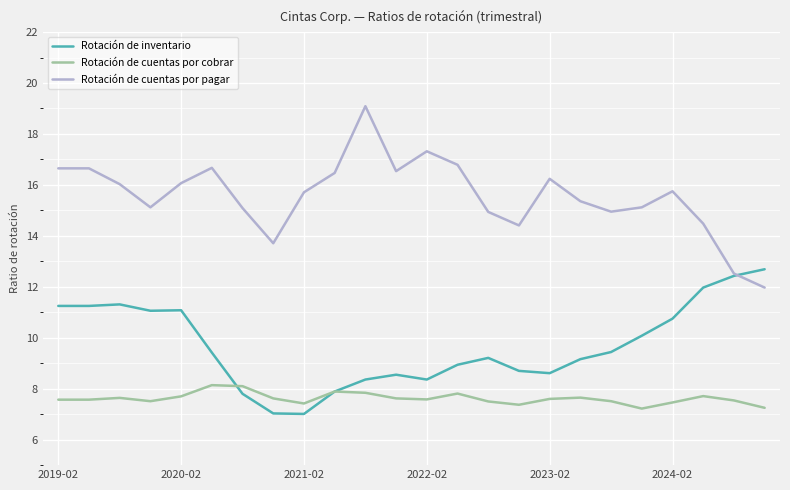

Which series has the largest total across all categories?

Rotación de cuentas por pagar